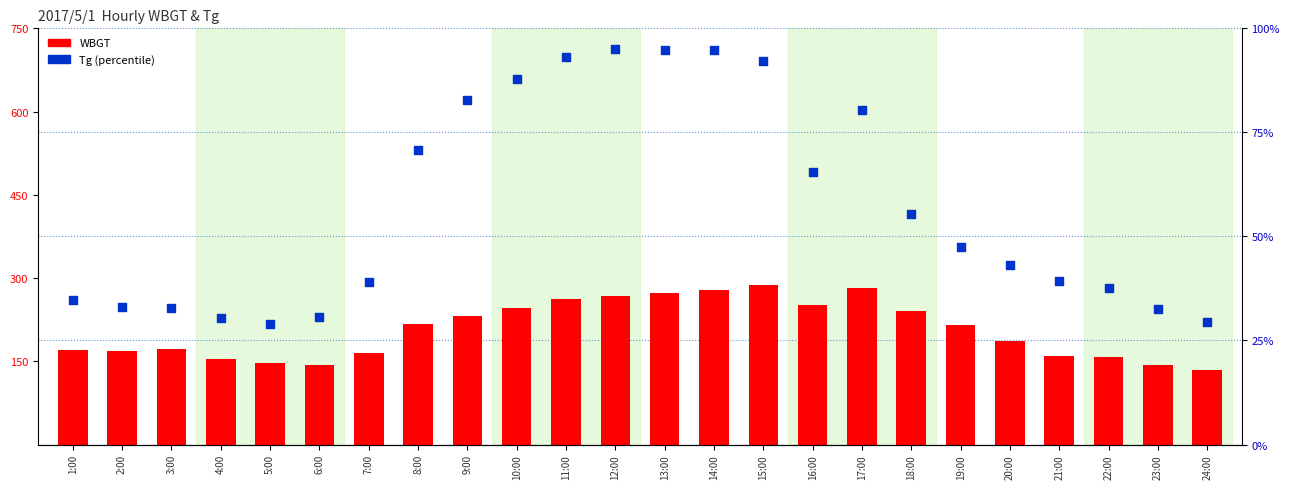

What are all the series names shown in the legend?

WBGT, Tg (percentile)